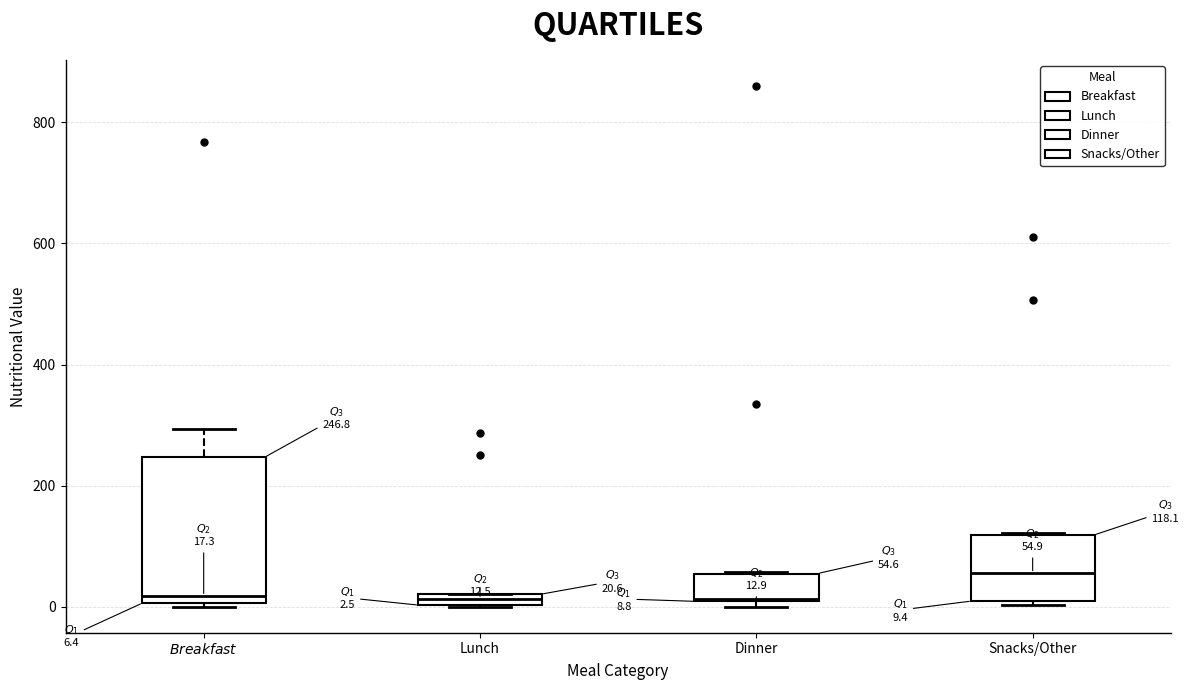

Comparing the boxes themselves (not the whiskers), which one is the tallest?

$Breakfast$